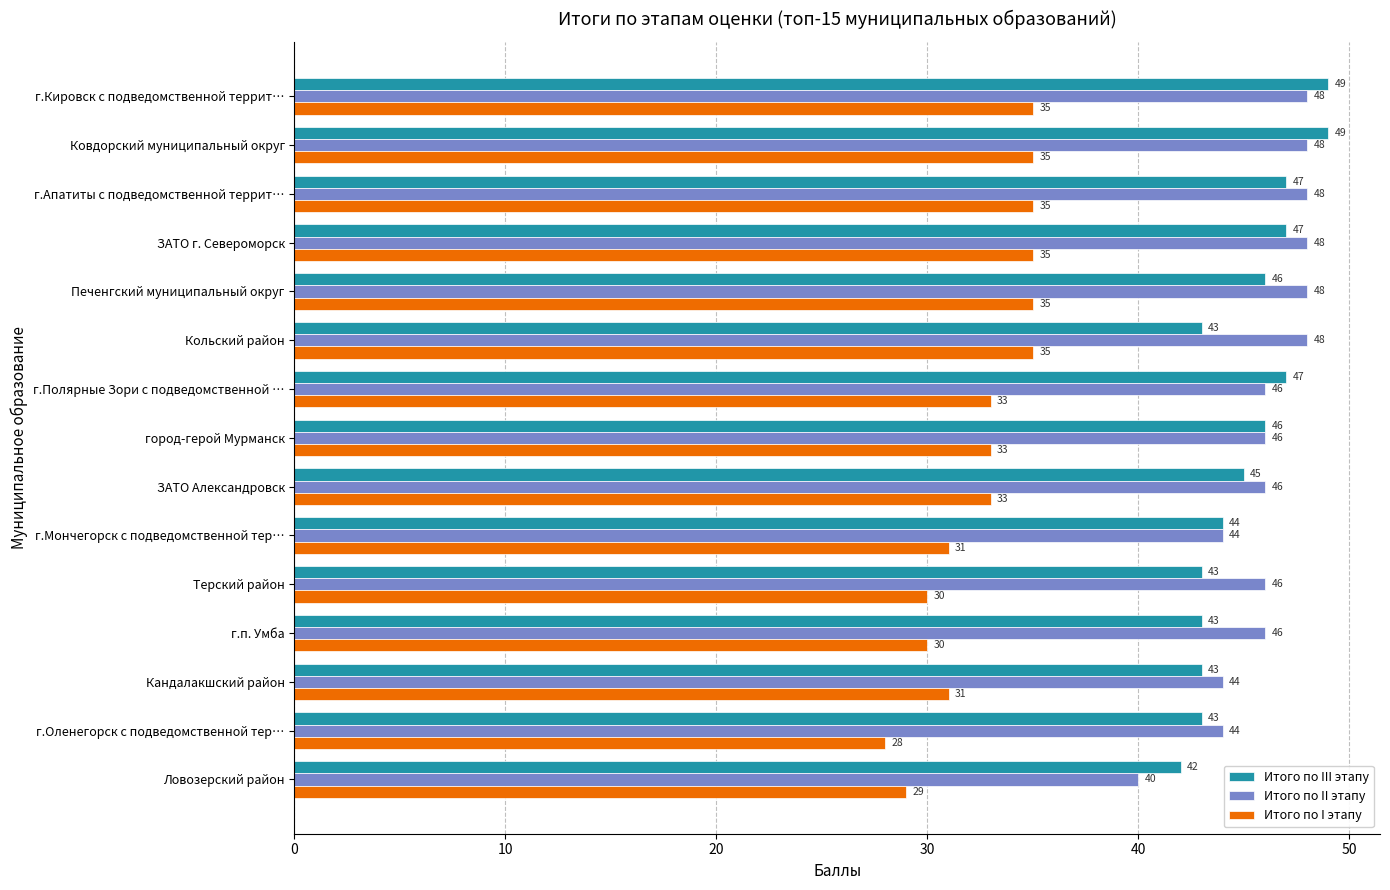

At which label is Итого по III этапу closest to 45?

ЗАТО Александровск